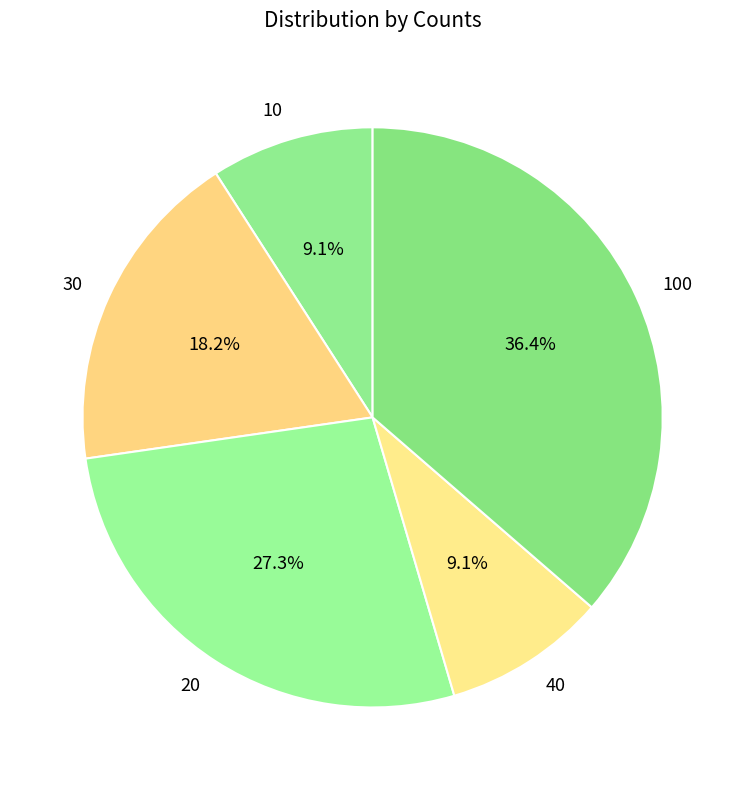

What is the ratio of the value at 20 to the value at 10?

3.0